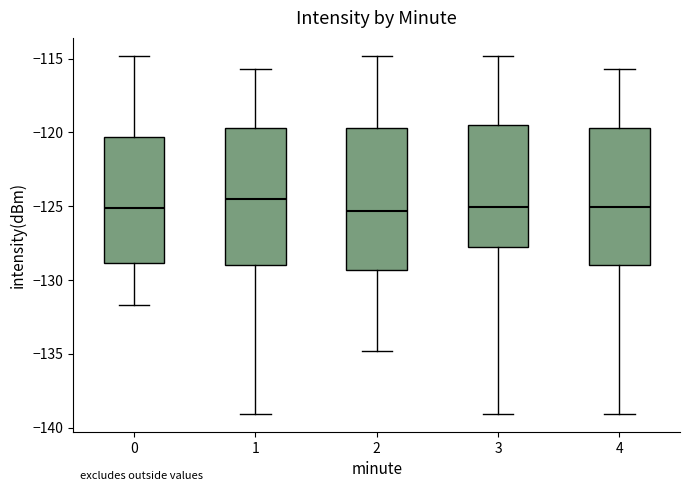

Which box has the highest median line?

1